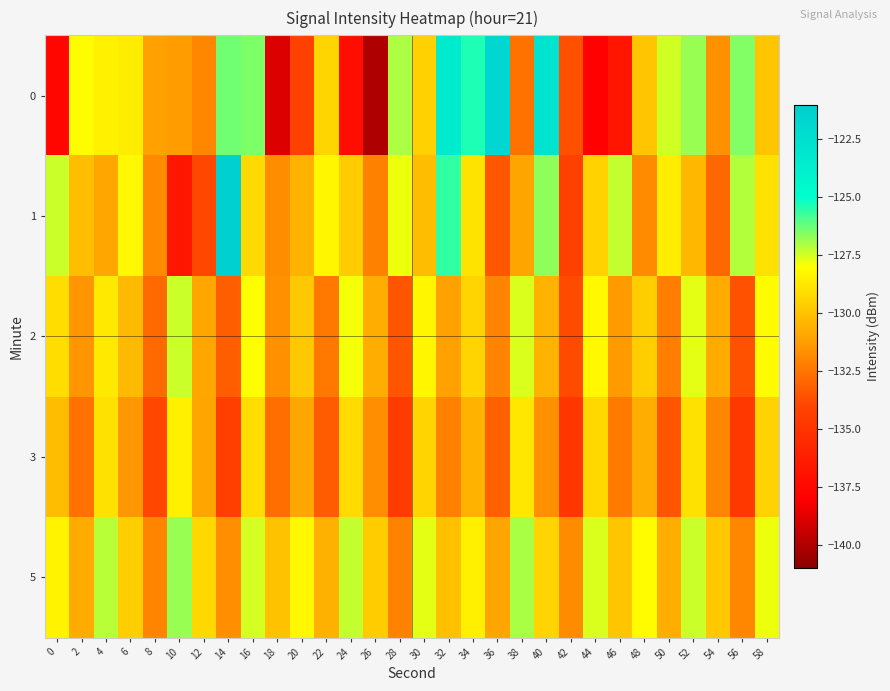

Which series has the largest total across all categories?

5